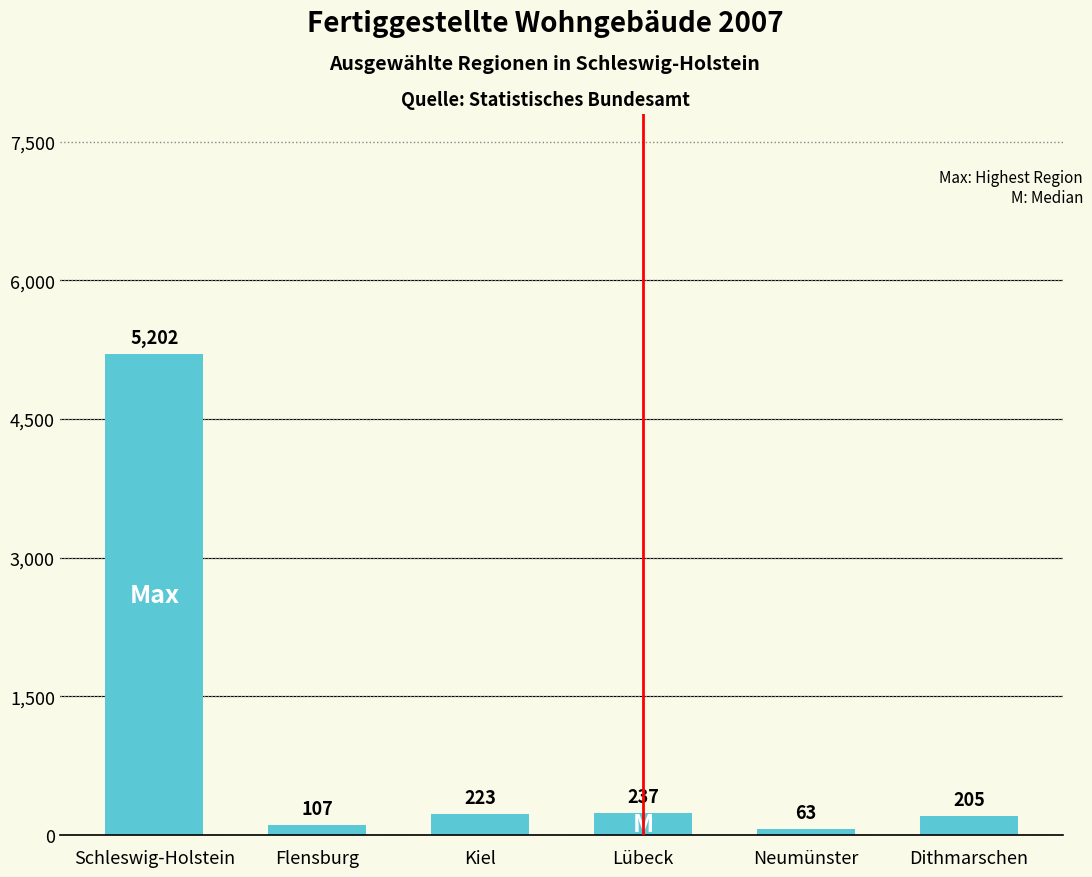

Reading left to right, what are all the values shown in this chart?

Schleswig-Holstein=5202	Flensburg=107	Kiel=223	Lübeck=237	Neumünster=63	Dithmarschen=205